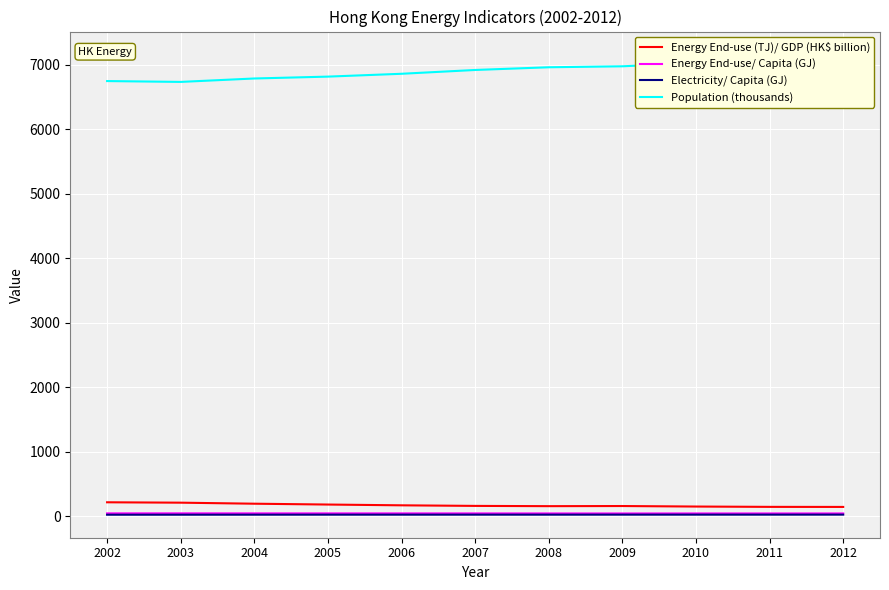

Which series has the largest range (max minus min)?

Population (thousands)